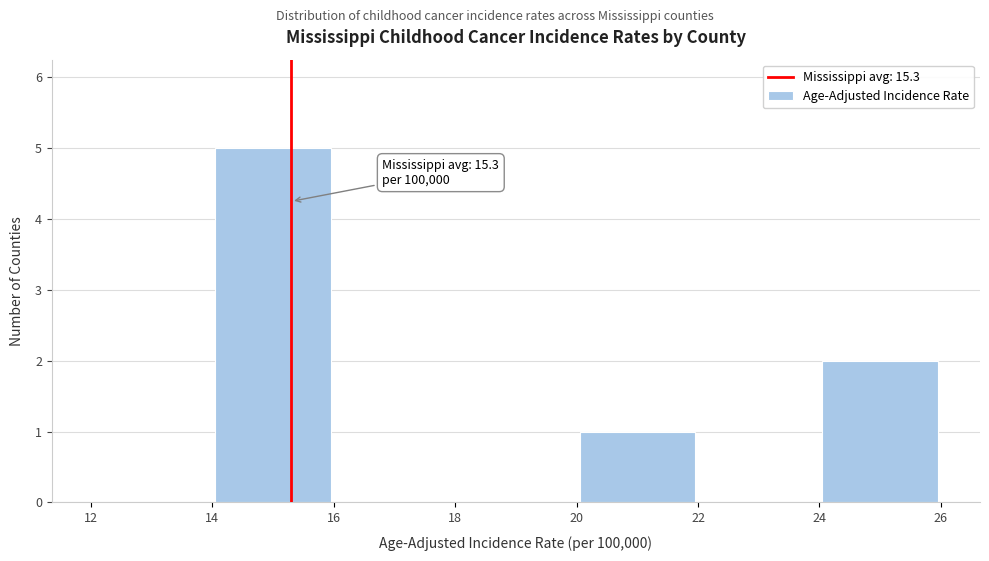

Which range on the x-axis has the tallest bar?

14 to 16